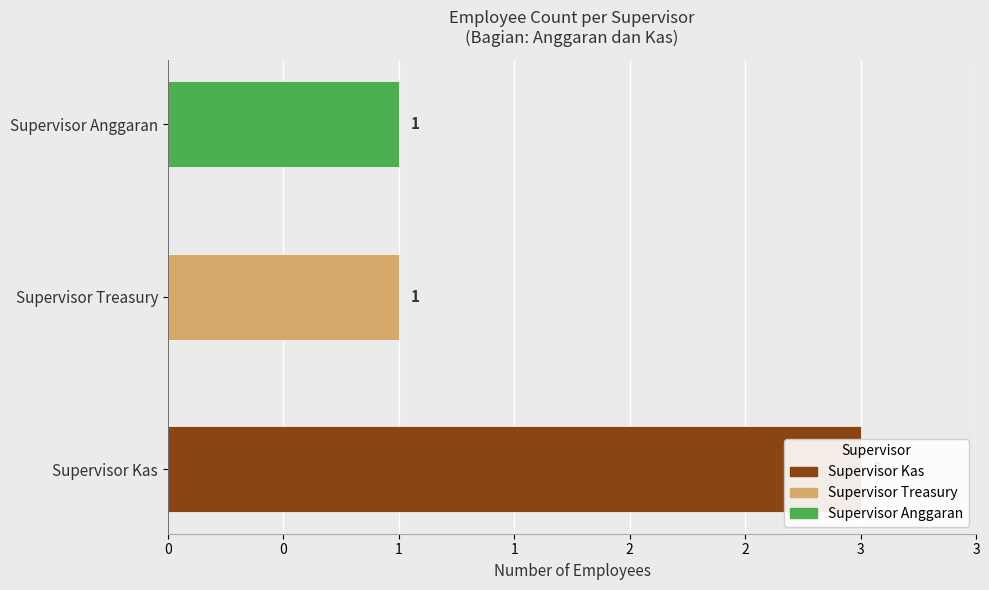

Which label corresponds to the smallest value in the chart?

Supervisor Treasury